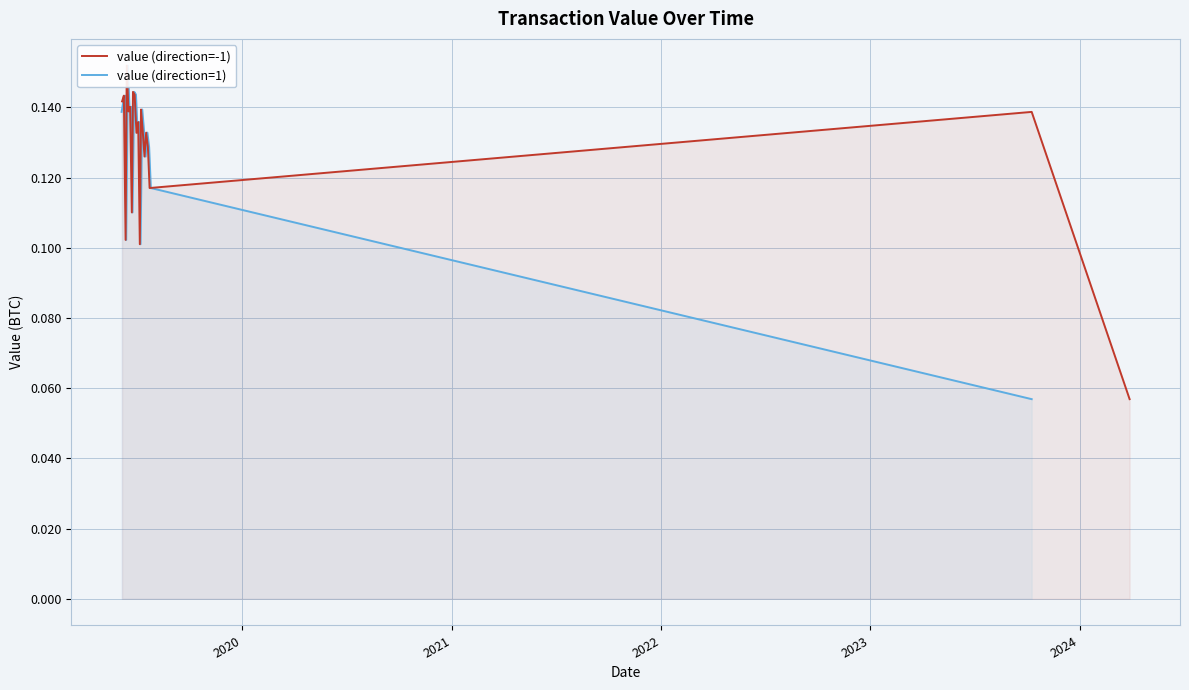

True or false: value (direction=1) and value (direction=-1) intersect in this chart.

True